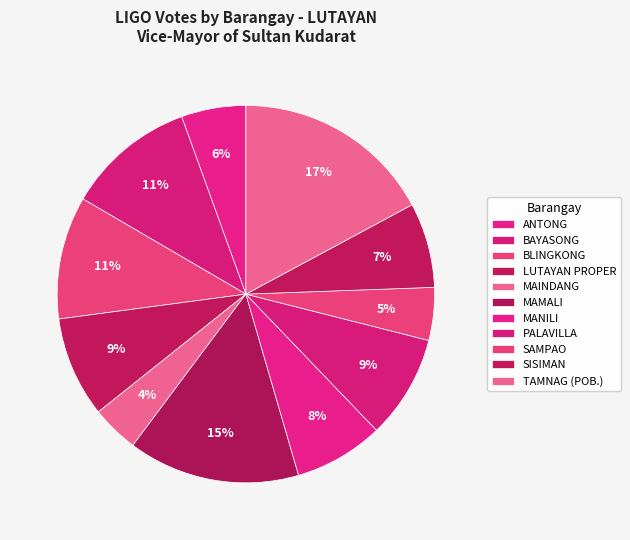

Count the number of slices in the pie.

11